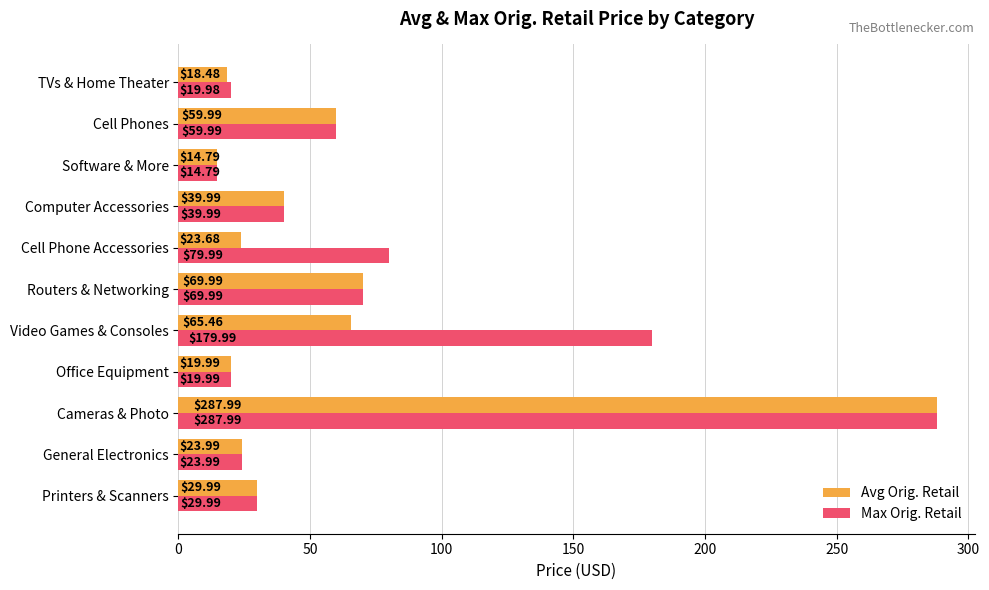

What is the highest value of the Max Orig. Retail series?

288.0